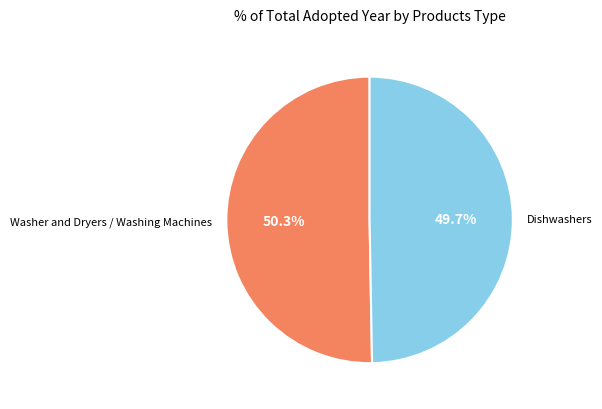

What is the majority slice?

Washer and Dryers / Washing Machines